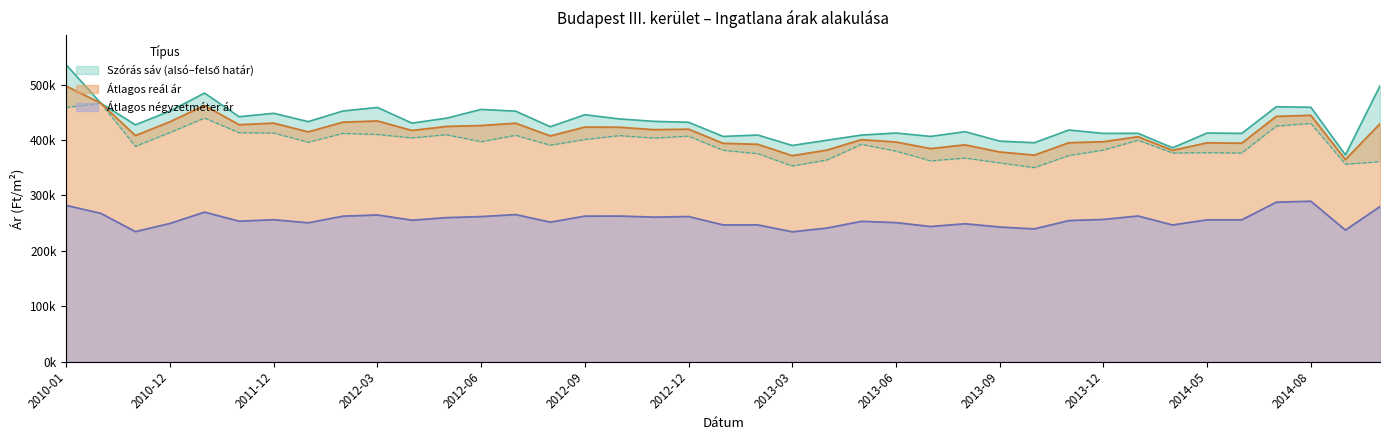

What is the difference between the highest and lowest values at 2014-09?

135898